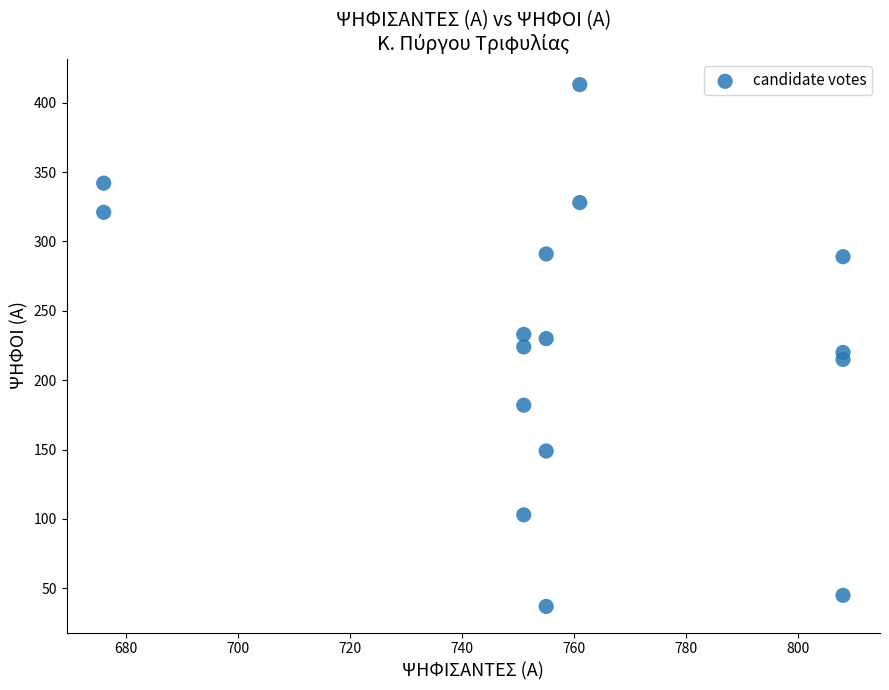

List the coordinates of all points as (X, Y) pairs, reading left to right.

(676, 342)  (676, 321)  (751, 233)  (751, 224)  (751, 182)  (751, 103)  (755, 291)  (755, 230)  (755, 149)  (755, 37)  (761, 413)  (761, 328)  (808, 289)  (808, 220)  (808, 215)  (808, 45)